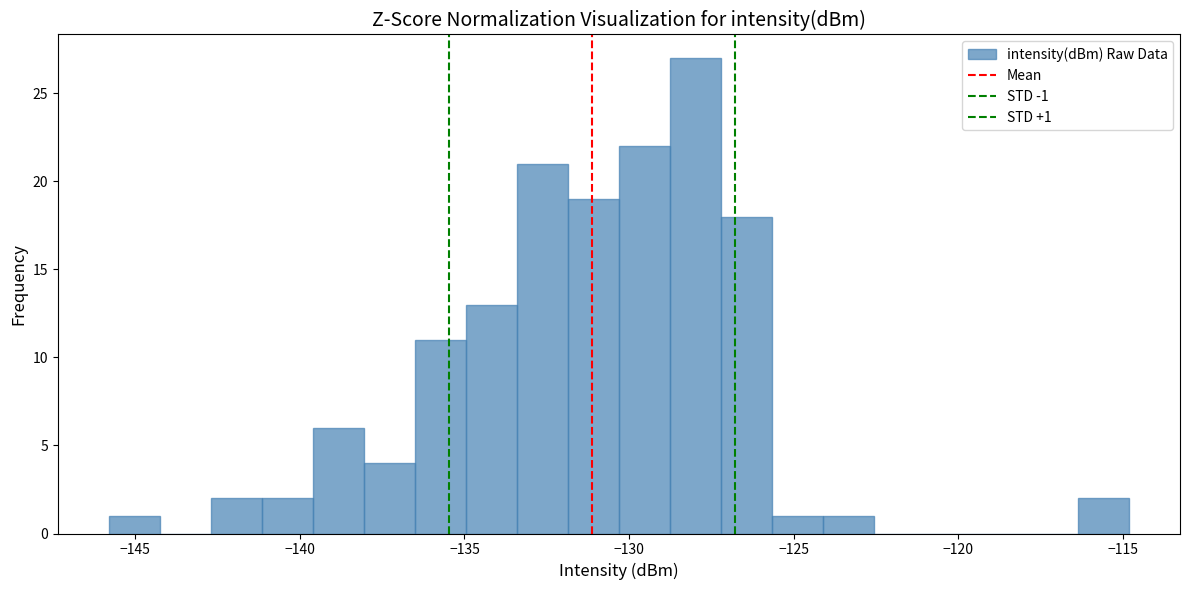

Read against the x-axis, roughly where is the centre of the tallest bar?

-128.0